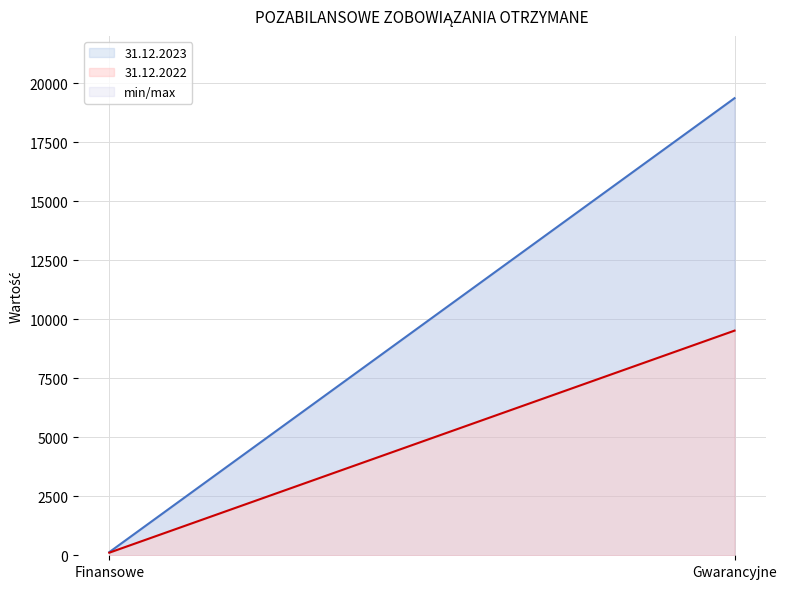

What is the maximum value shown in the chart?

19361